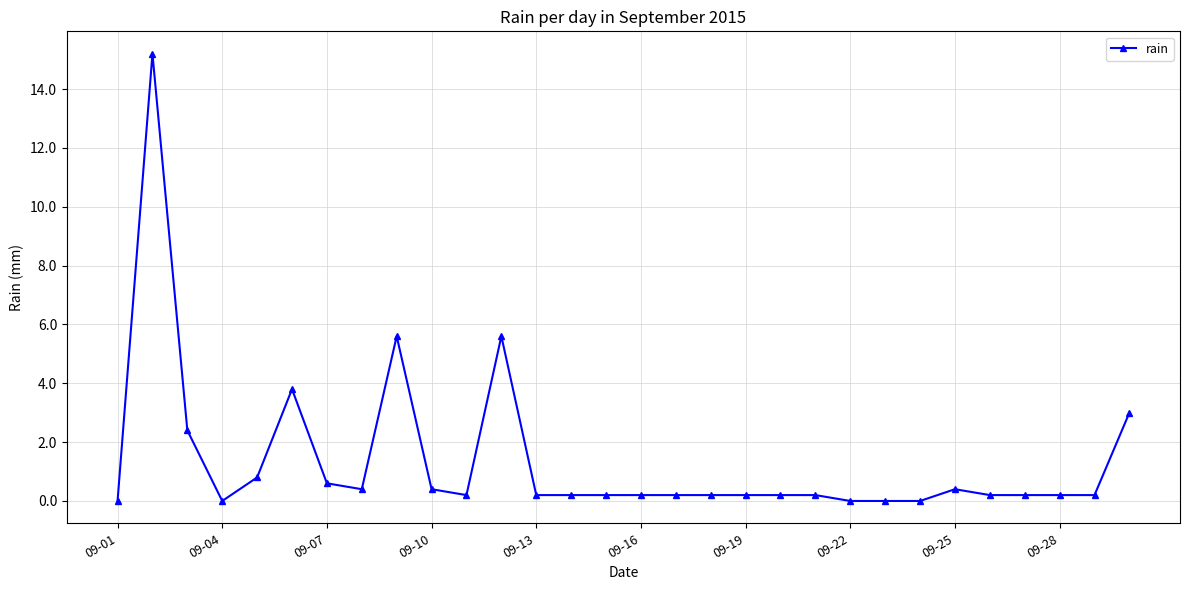

What is the difference between the maximum and minimum values?

15.2